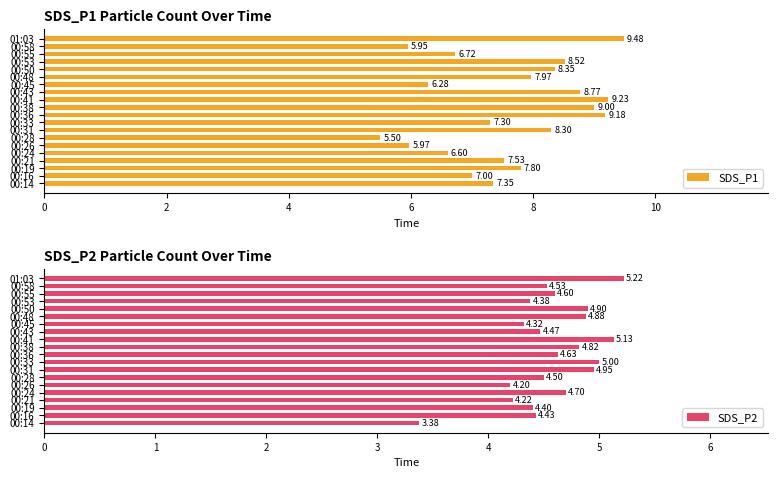

What is the difference between the SDS_P1 values at 00:26 and 00:33?

1.3